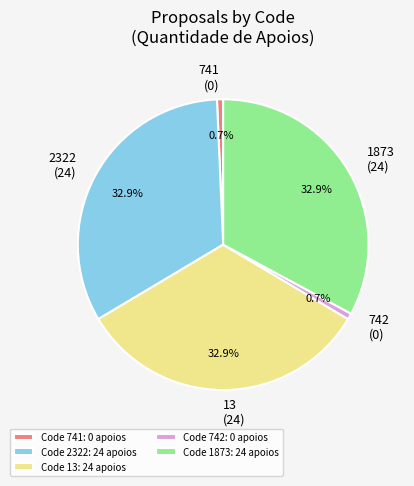

Is the sum of 741 and 13 greater than half?

No